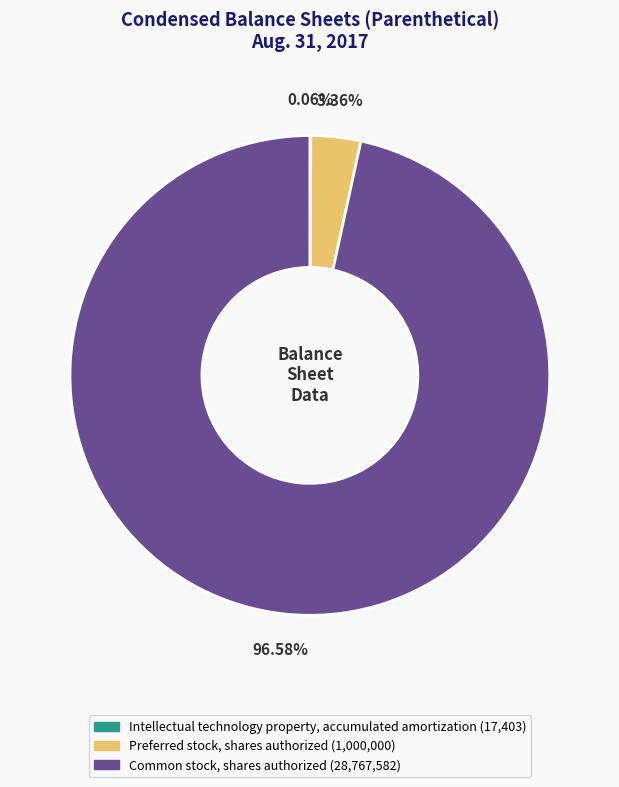

Does Common stock, shares authorized account for over 50% of the chart?

Yes